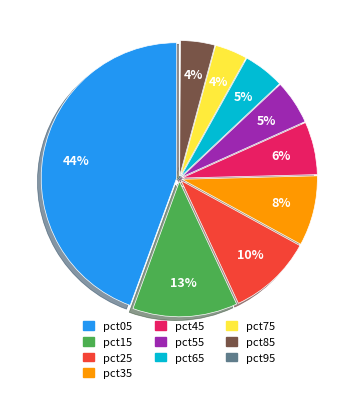

True or false: pct65 accounts for 5% of the total.

True